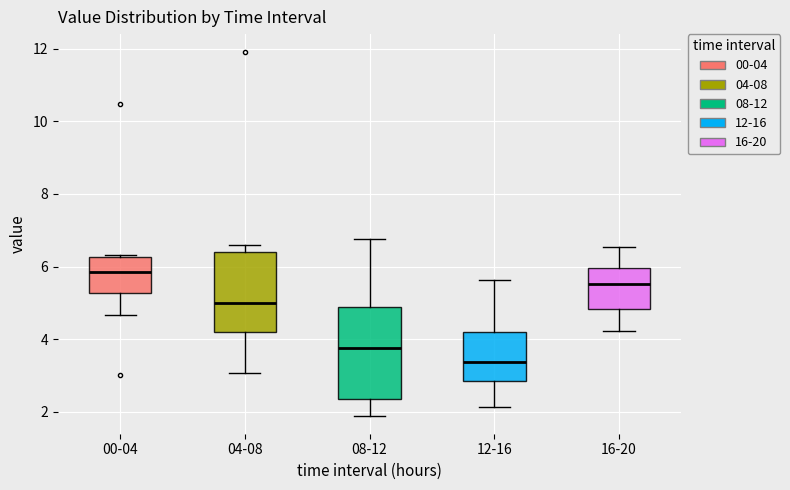

Reading left to right, read every box against the y-axis: the position of its median line, the range the box covers, and the ends of its whiskers. The values are not printed on the chart, so give them approximately, as read against the axis.

00-04: median 5.8, box 5.2 to 6.2, whiskers 4.6 to 6.4
04-08: median 5.0, box 4.2 to 6.4, whiskers 3.0 to 6.6
08-12: median 3.8, box 2.4 to 4.8, whiskers 2.0 to 6.8
12-16: median 3.4, box 2.8 to 4.2, whiskers 2.2 to 5.6
16-20: median 5.6, box 4.8 to 6.0, whiskers 4.2 to 6.6